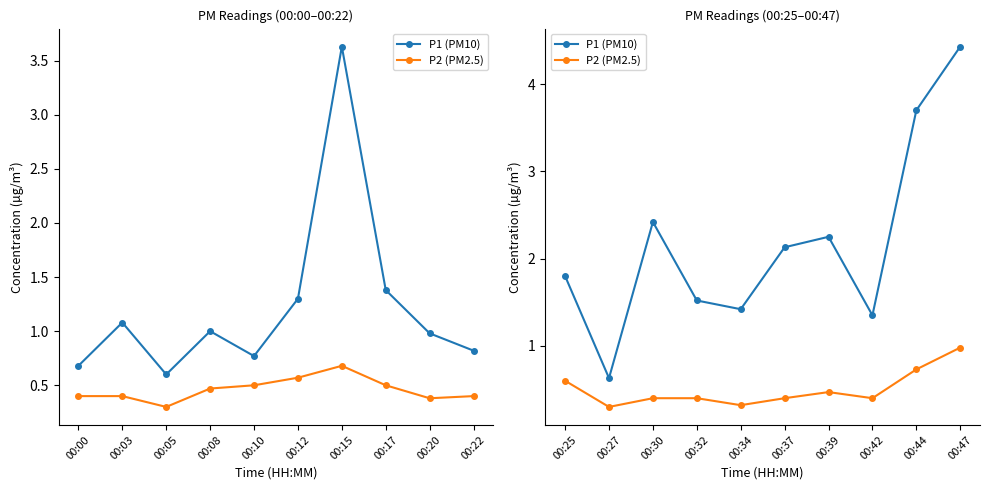

Which series changed the most between 00:39 and 00:42?

P1 (PM10)